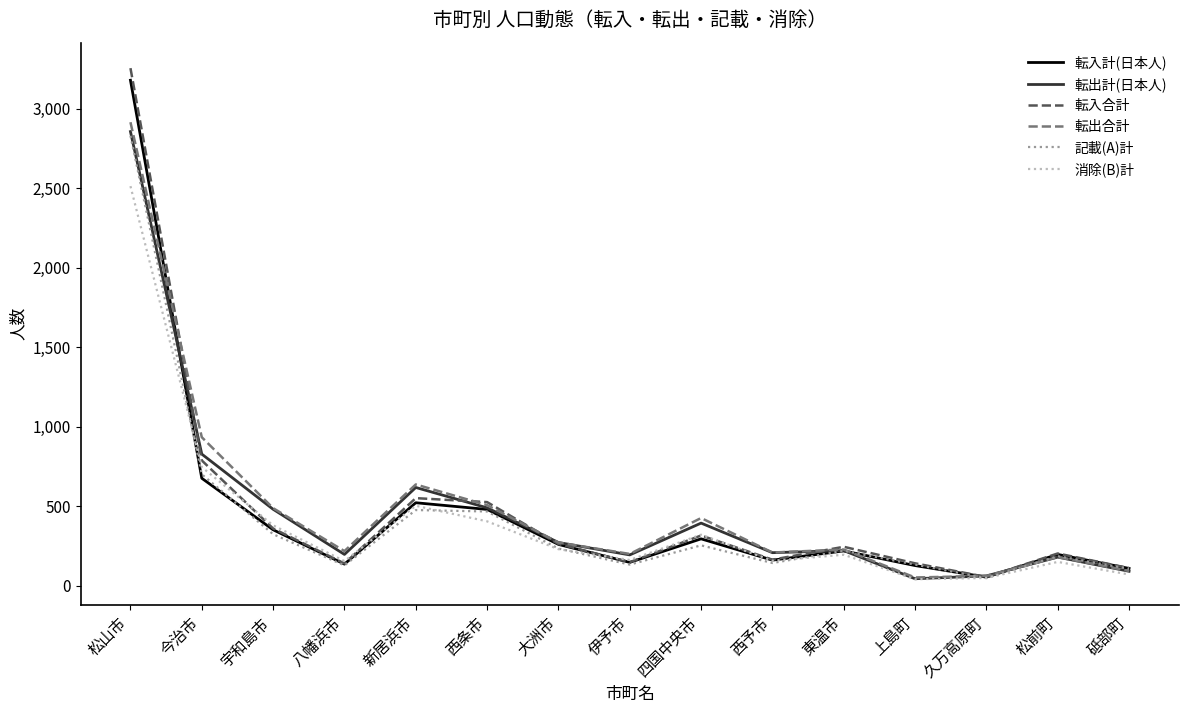

What is the minimum value for 転出合計?

52